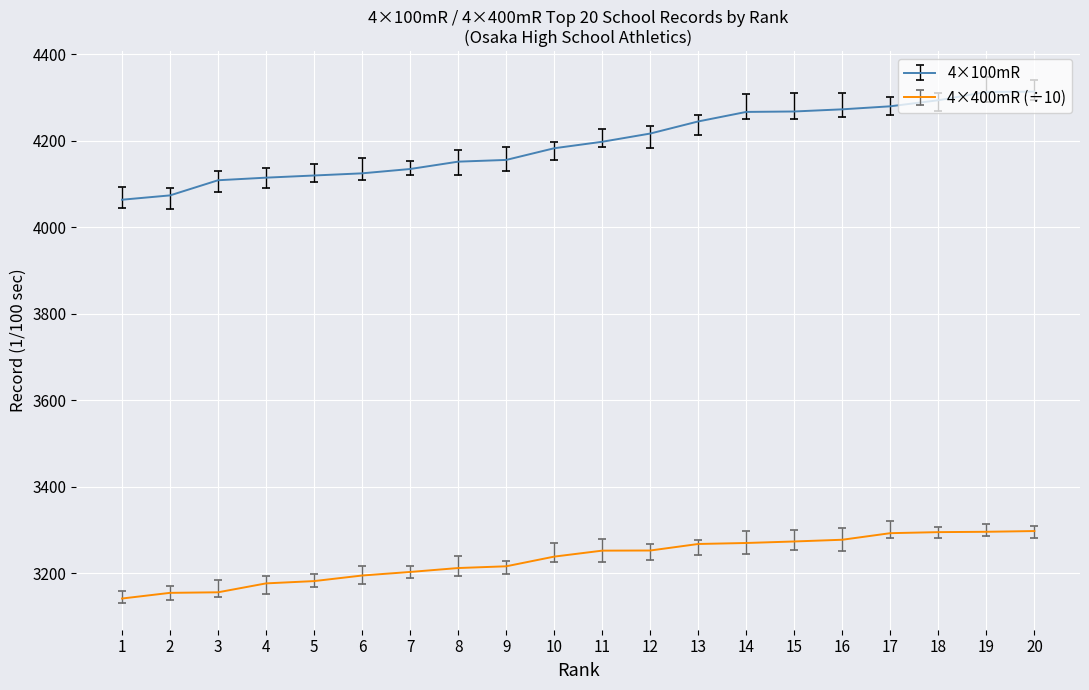

What is the smallest value displayed?

3141.9